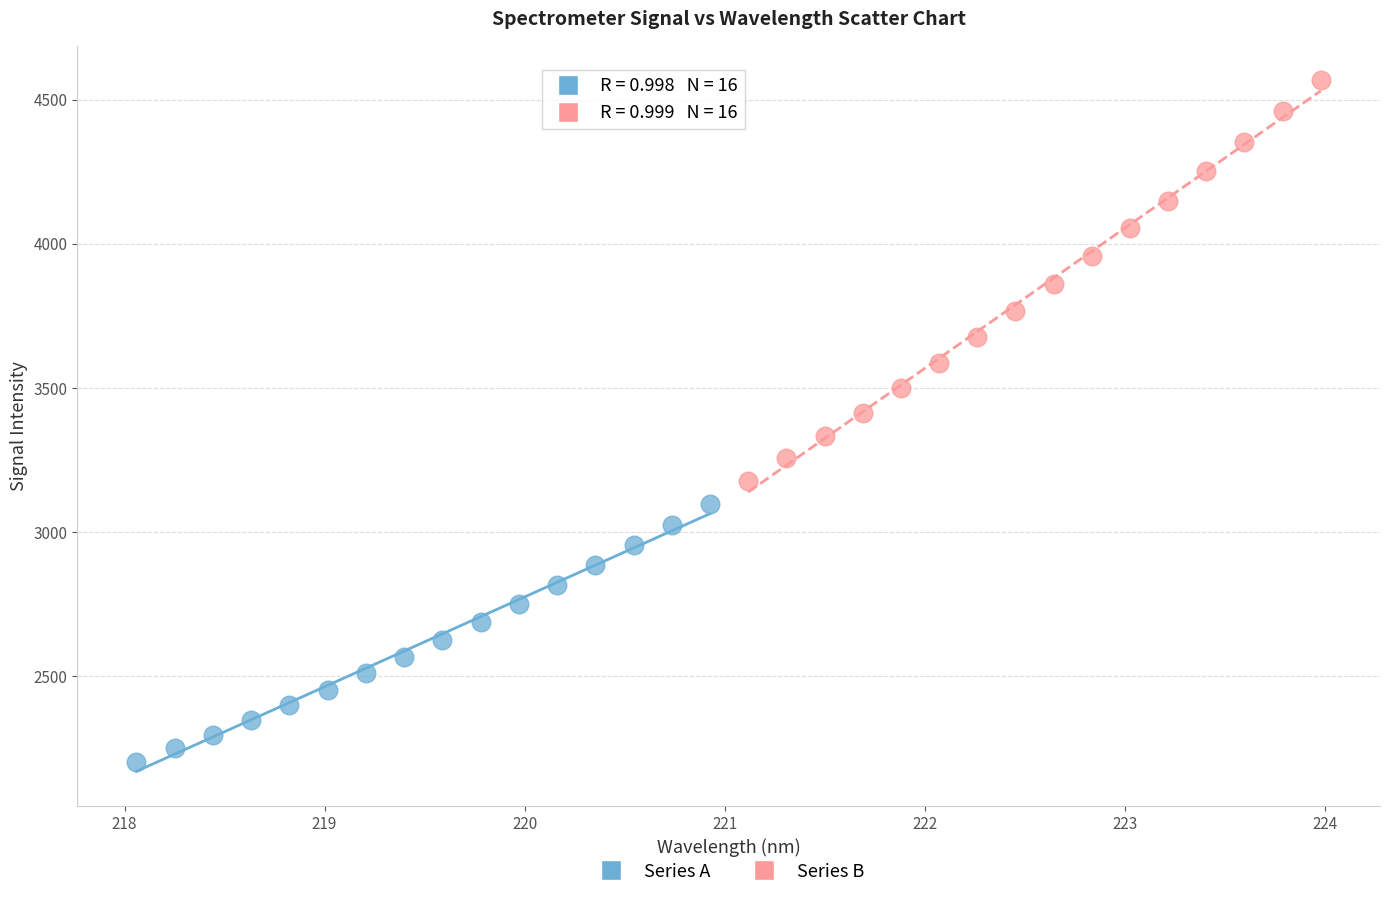

What are all the series names shown in the legend?

Series A, Series B